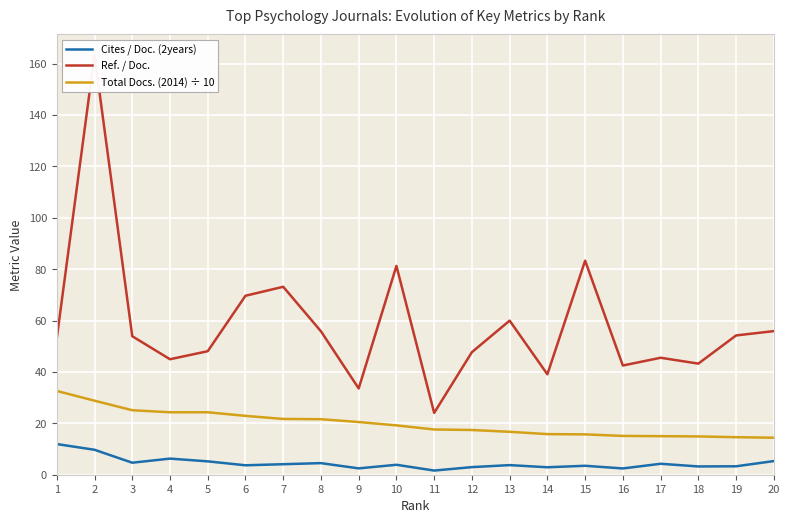

At which label does Cites / Doc. (2years) reach its peak?

1